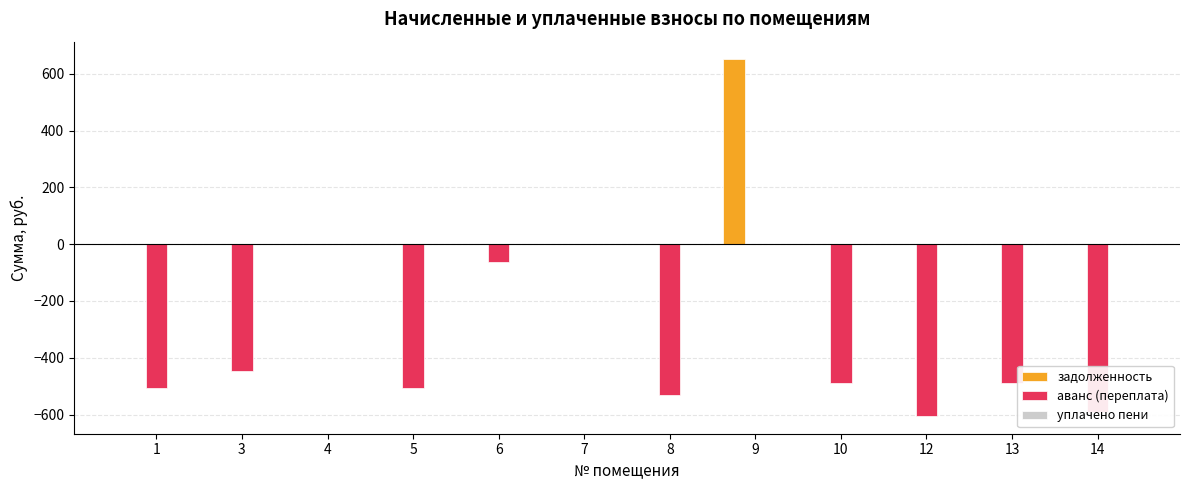

Which series has the largest total across all categories?

задолженность